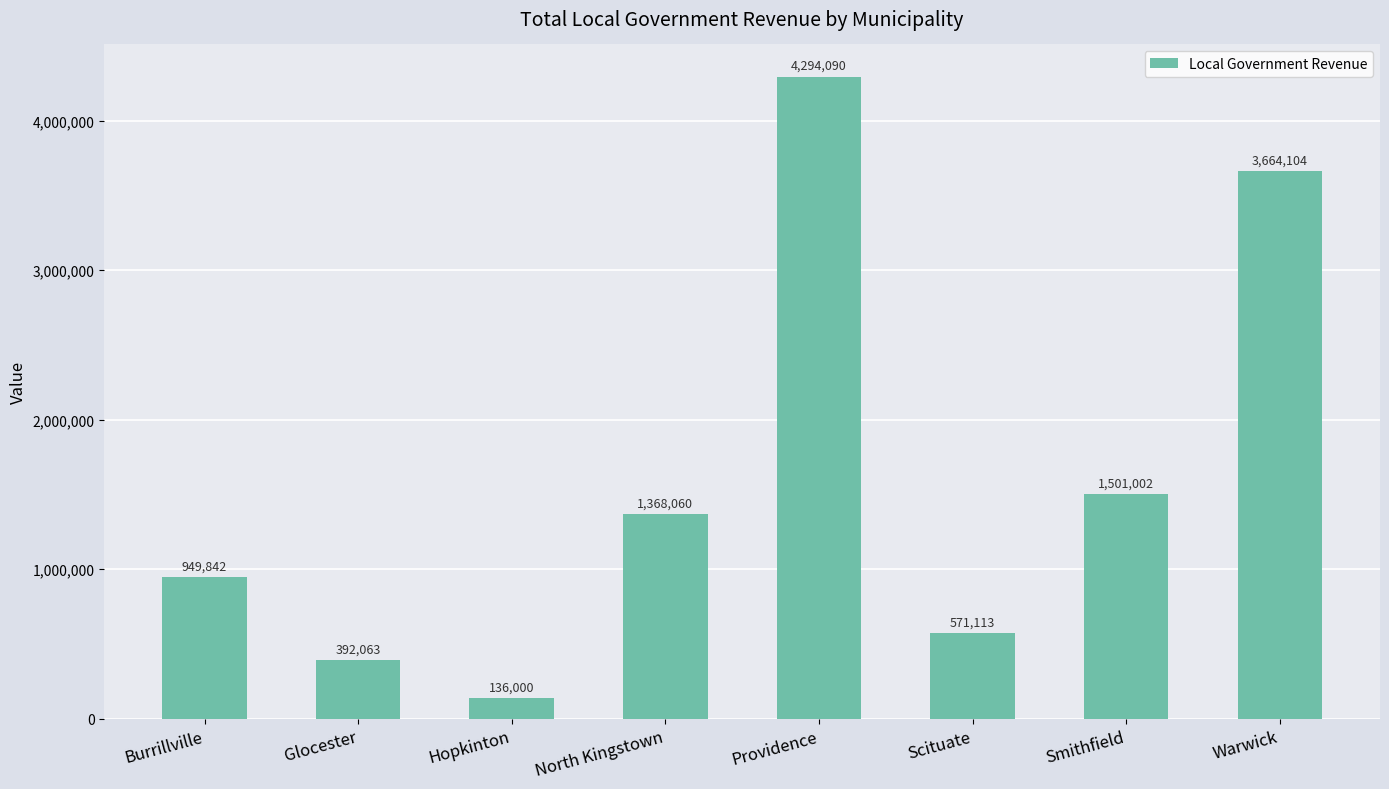

The chart shows a value of 1501002 at Smithfield. True or false?

True